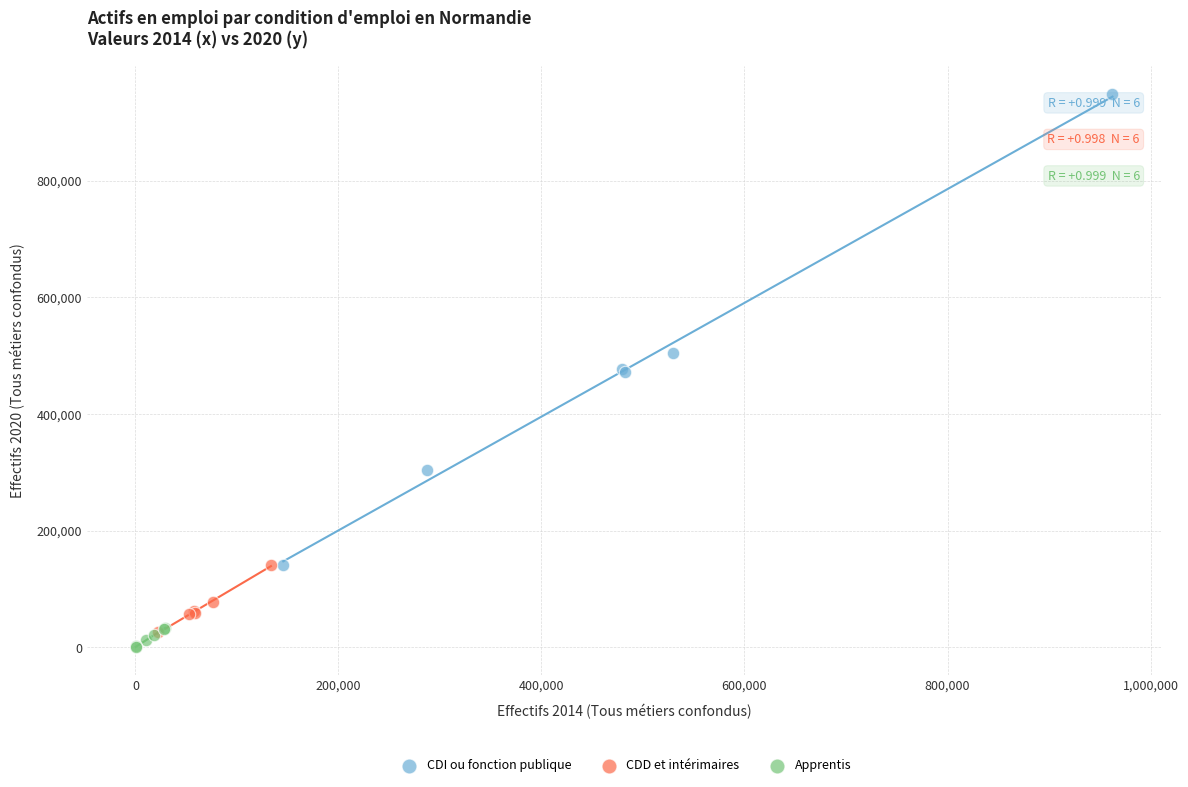

Which series contains the highest Y value?

CDI ou fonction publique